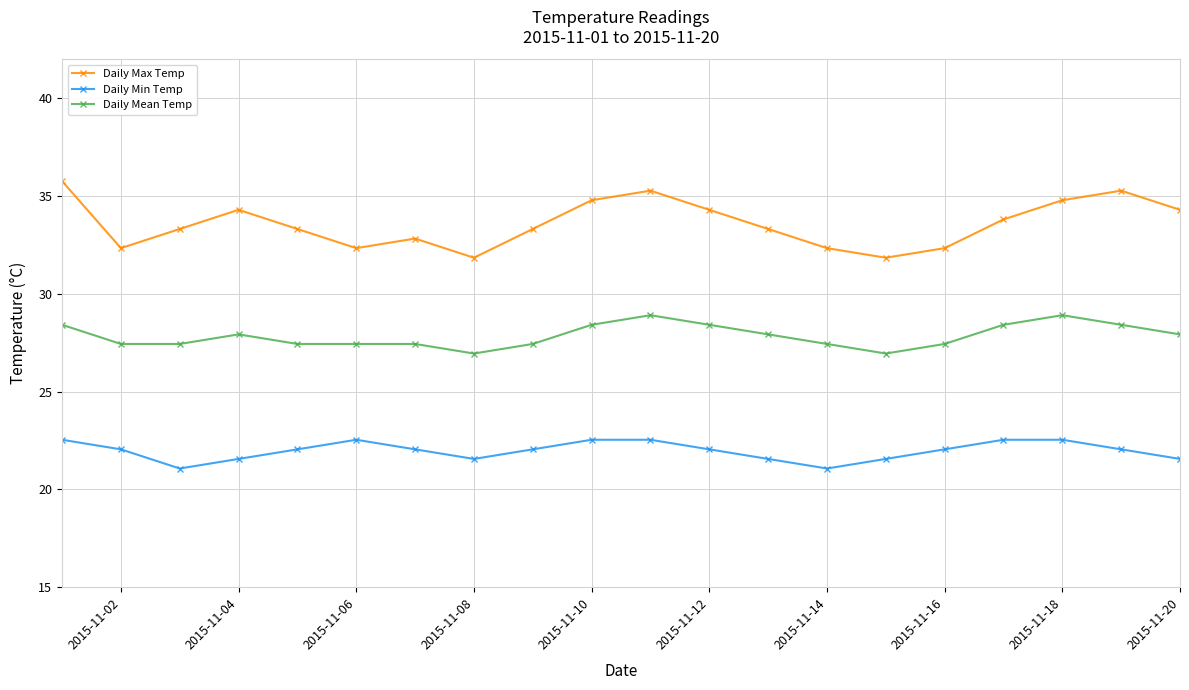

True or false: Daily Max Temp has more than 1 points higher than both neighbors.

True